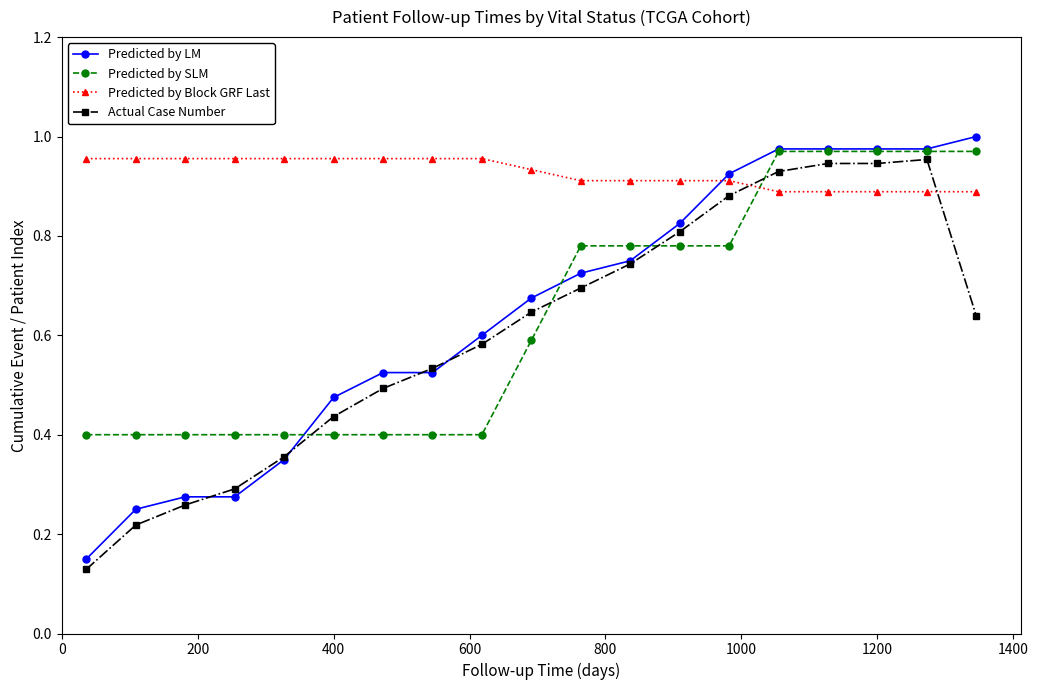

Which series has the largest total across all categories?

Predicted by Block GRF Last